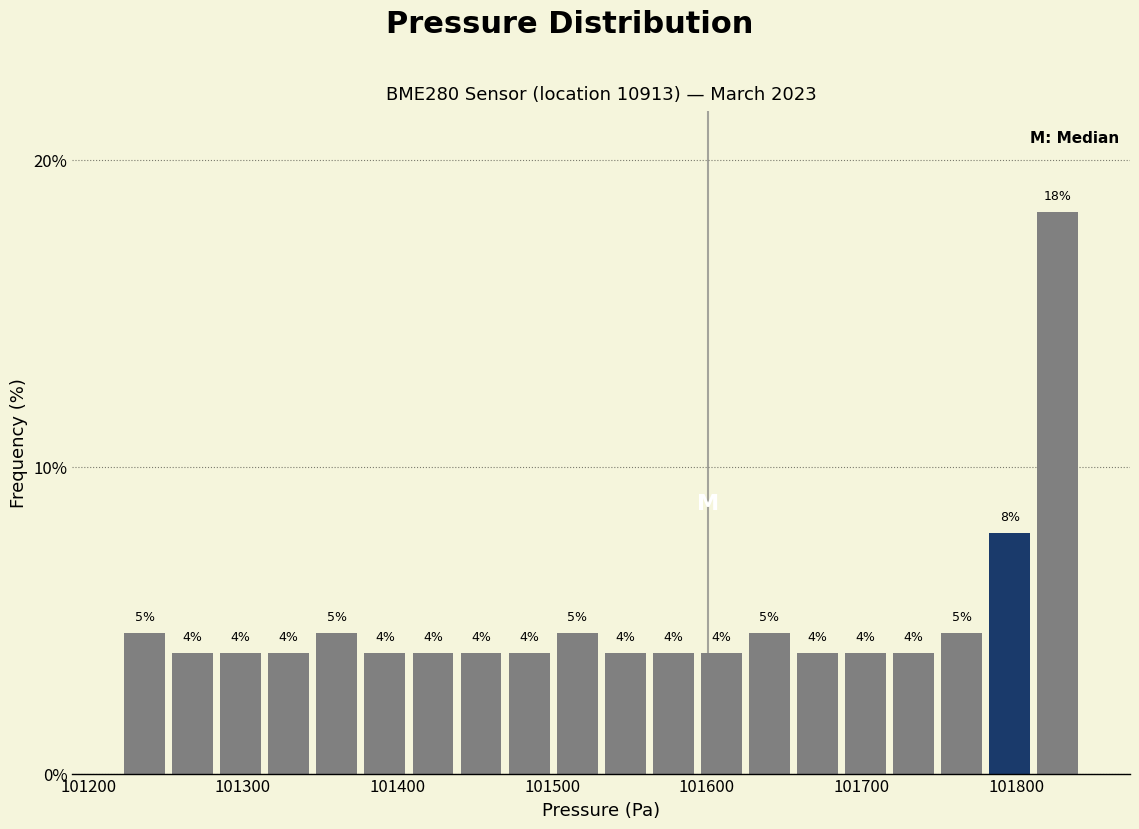

Read against the x-axis, roughly where is the centre of the tallest bar?

101830